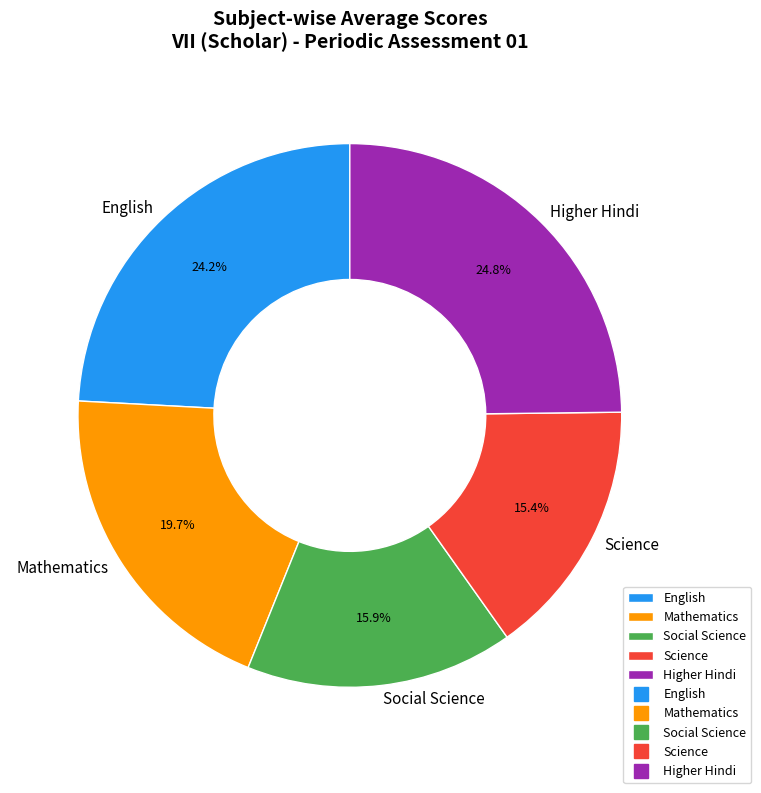

Approximately how many times larger is the value at Social Science compared to Science?

1.0